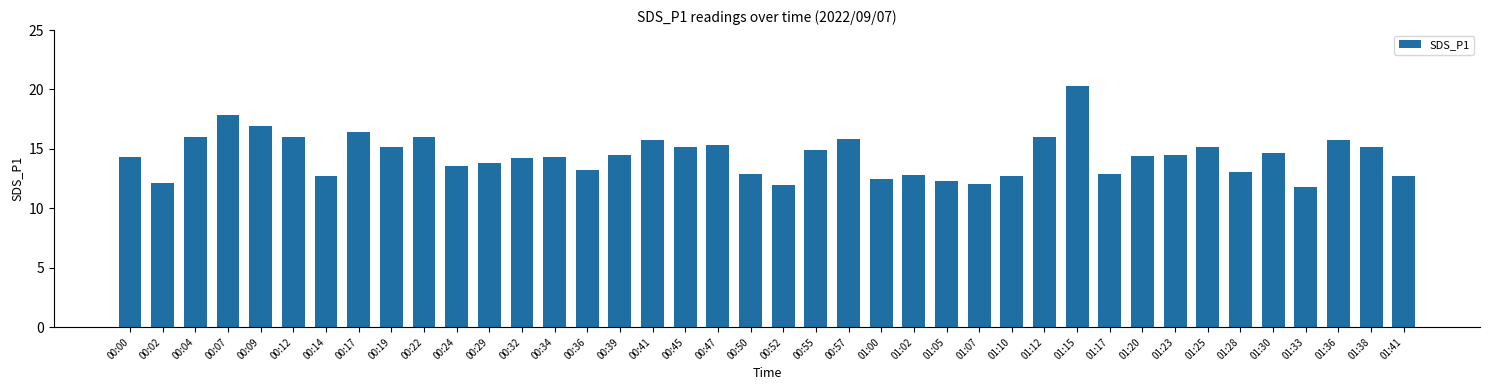

Are the bars horizontal?

No